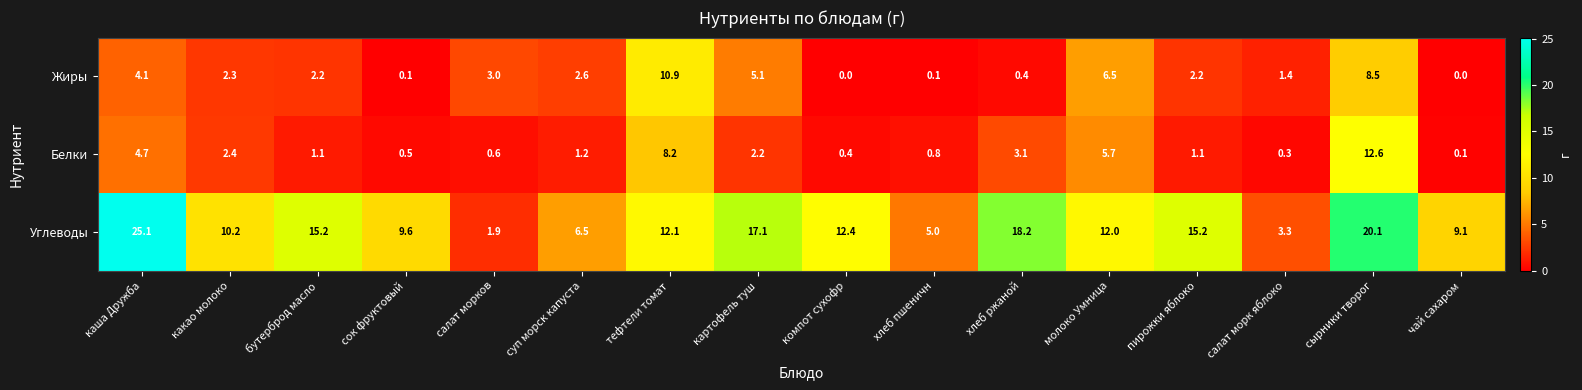

How many series are shown in this chart?

3